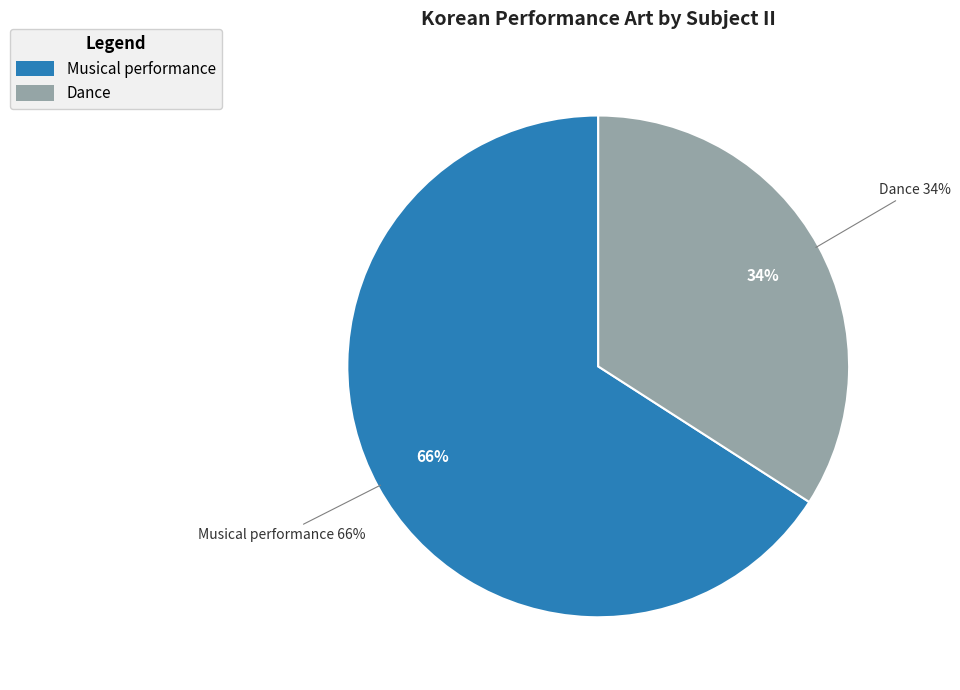

How many segments does this pie chart have?

2